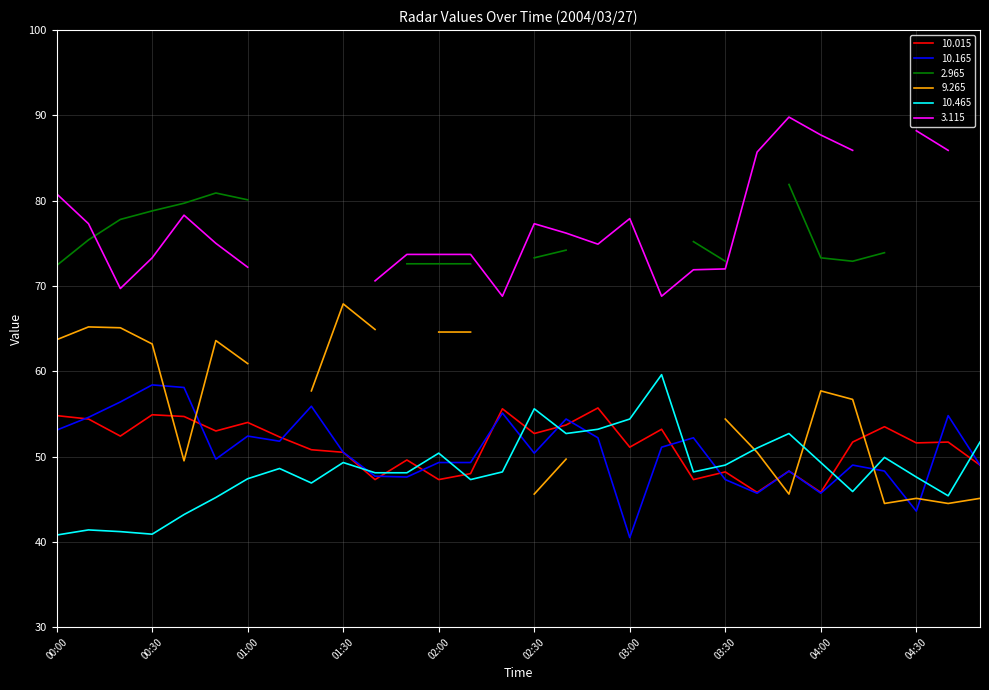

What is the difference between the maximum and minimum values in the  10.015 series?

9.9